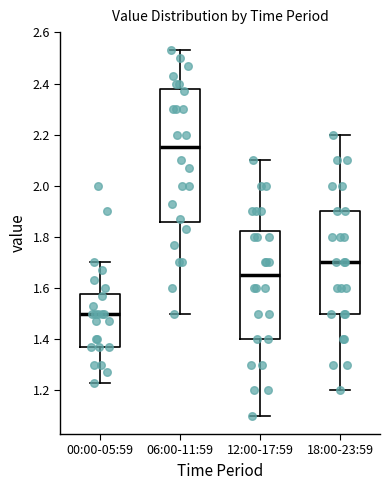

Where does the lower whisker of the box for 06:00-11:59 end on the y-axis? The values are not printed on the chart, so give them approximately, as read against the axis.

1.50